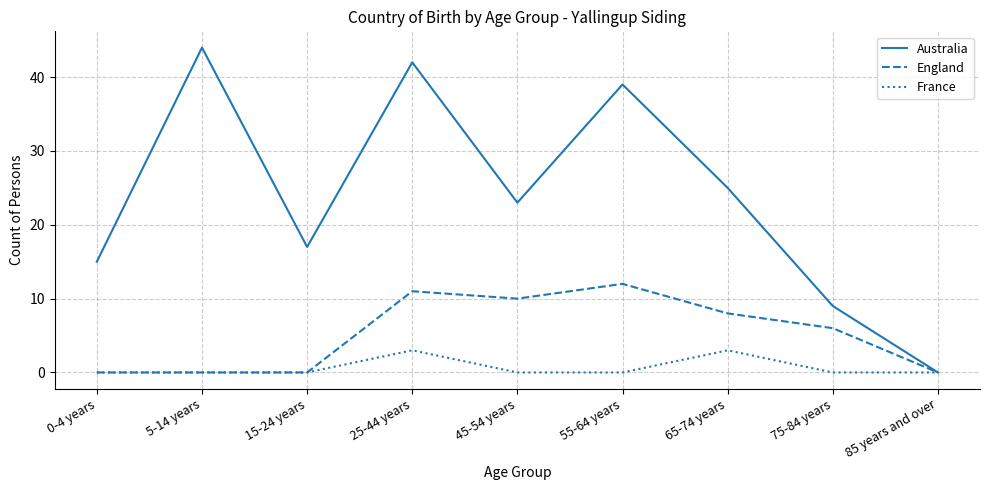

True or false: Australia has a value of 37 at 65-74 years.

False